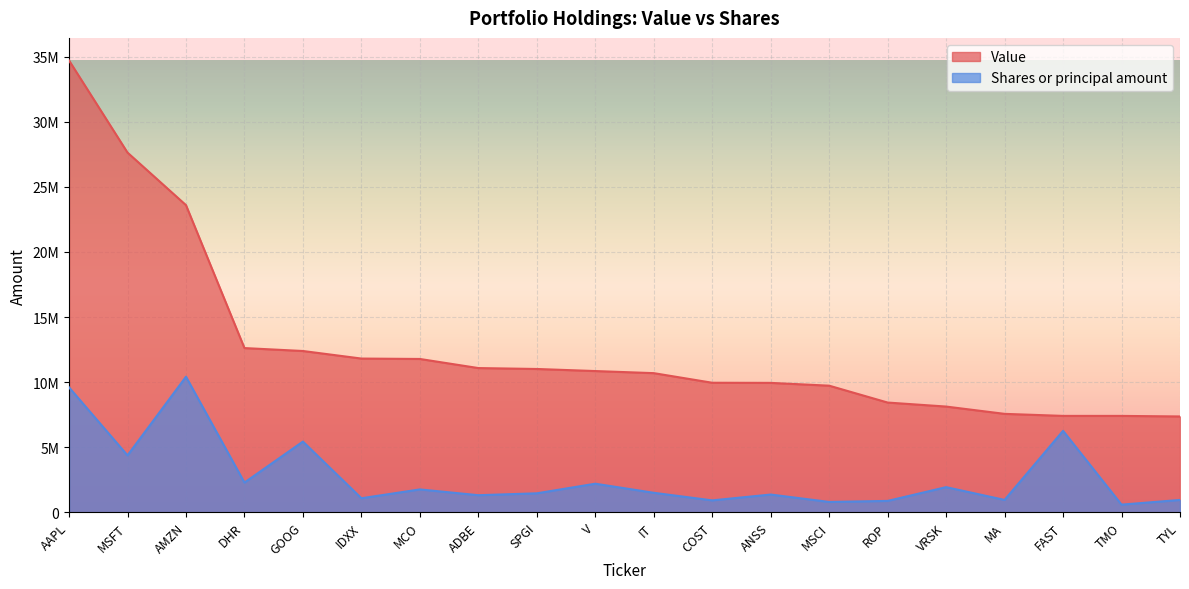

True or false: Shares or principal amount and Value intersect in this chart.

False